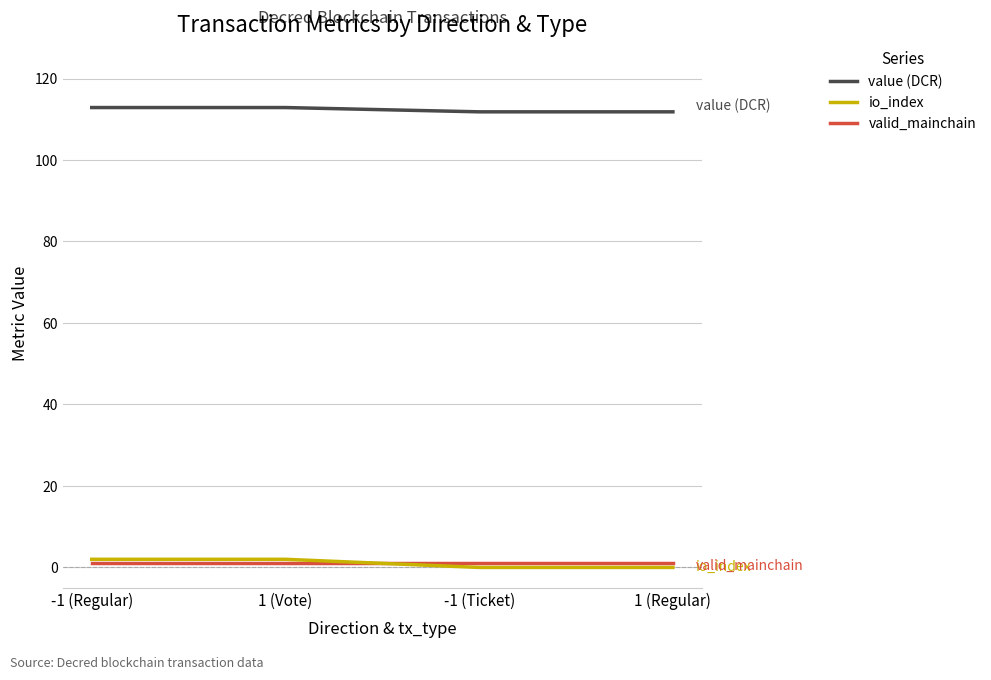

What is the maximum value shown in the chart?

112.9